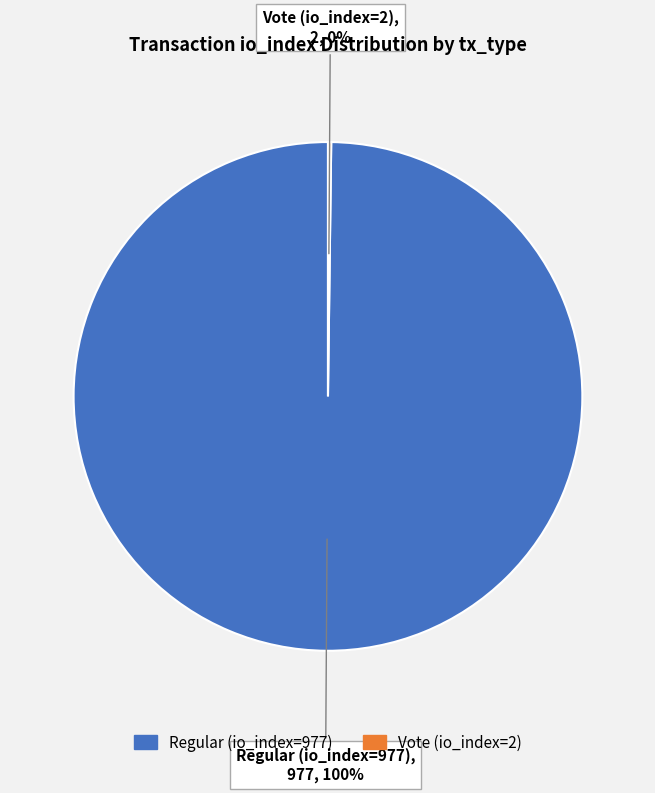

To the nearest percent, what portion does Regular (io_index=977) represent?

100%